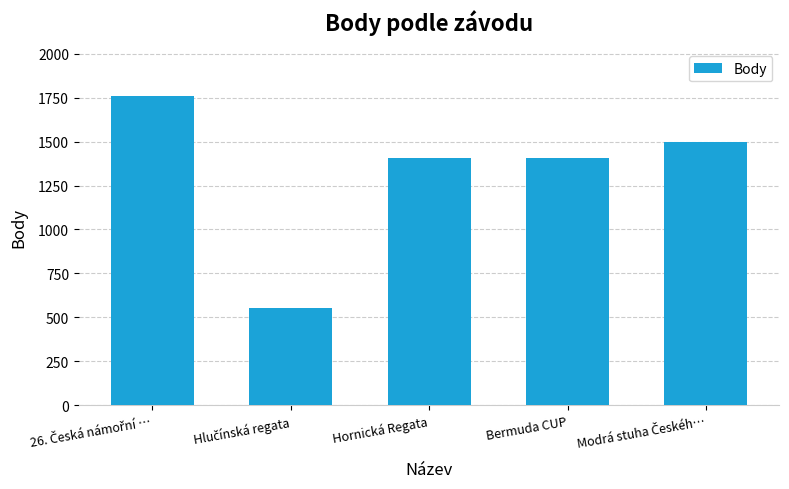

Reading right to left, extract all data points from this chart.

1497	1406	1406	554	1761